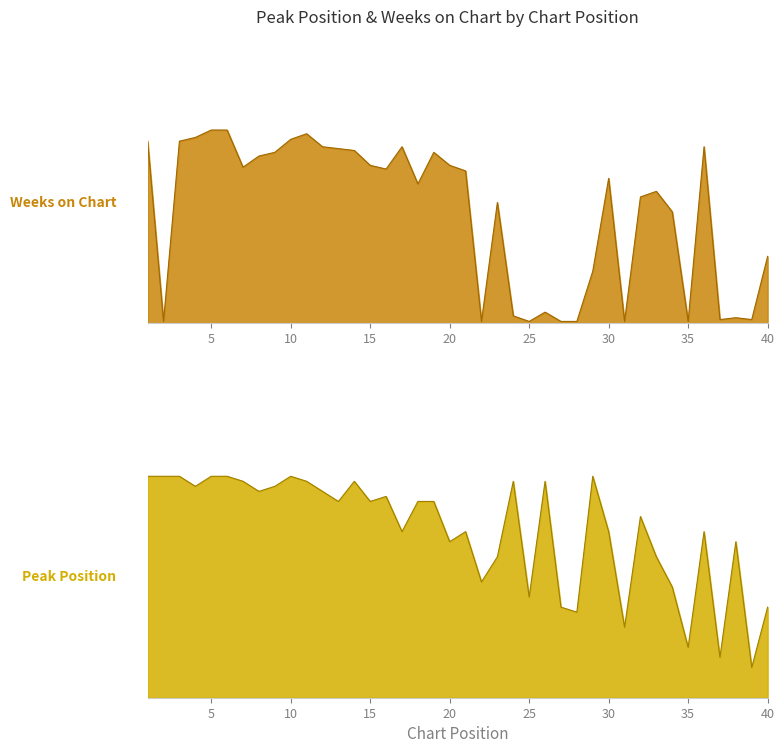

Between 22 and 16, which is larger?

16